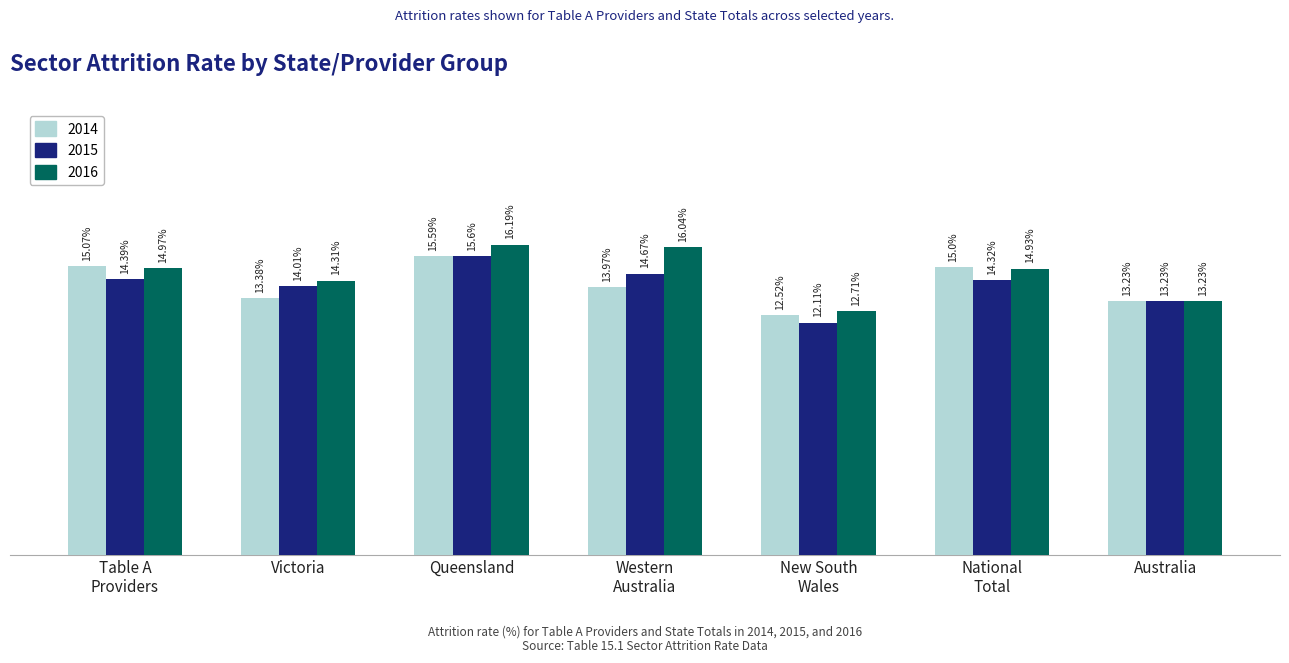

Which category has the highest value across all series?

Queensland